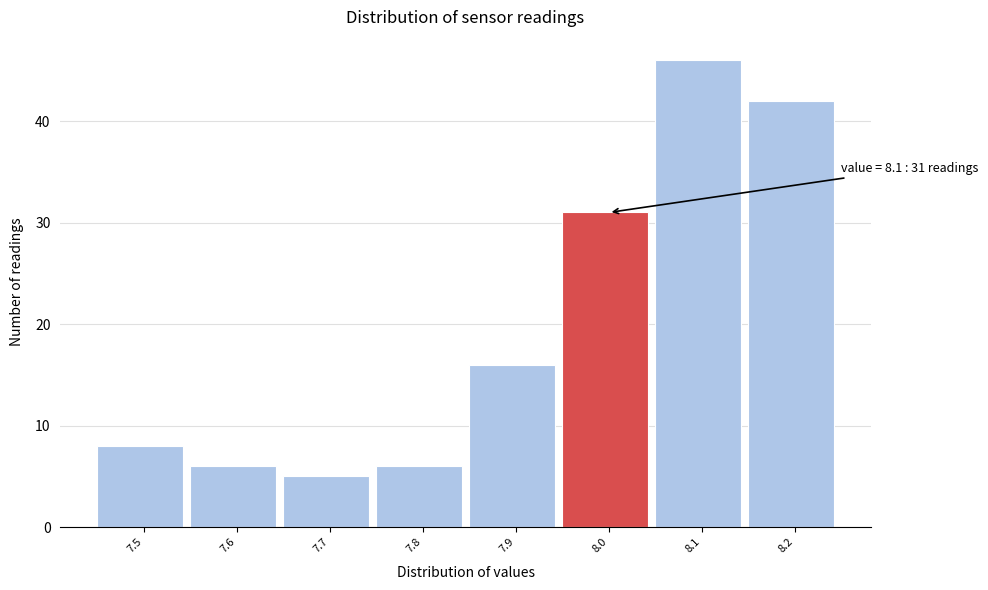

Reading right to left, transcribe all the data shown in this chart.

42	46	31	16	6	5	6	8